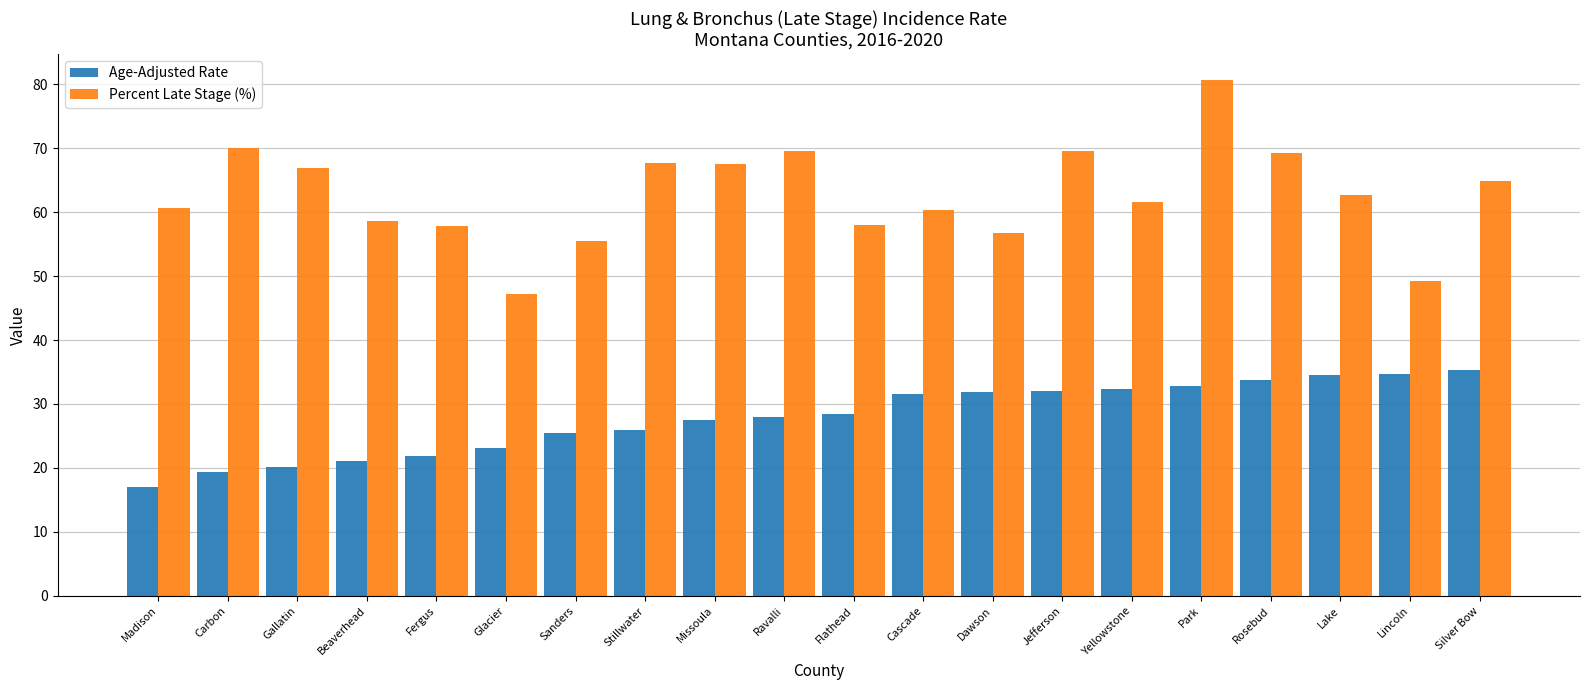

How many series are shown in this chart?

2